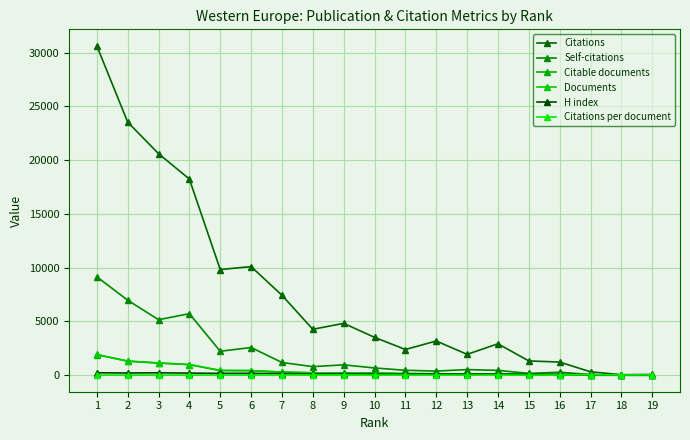

List the series in order of their peak value, lowest first.

Citations per document, H index, Citable documents, Documents, Self-citations, Citations